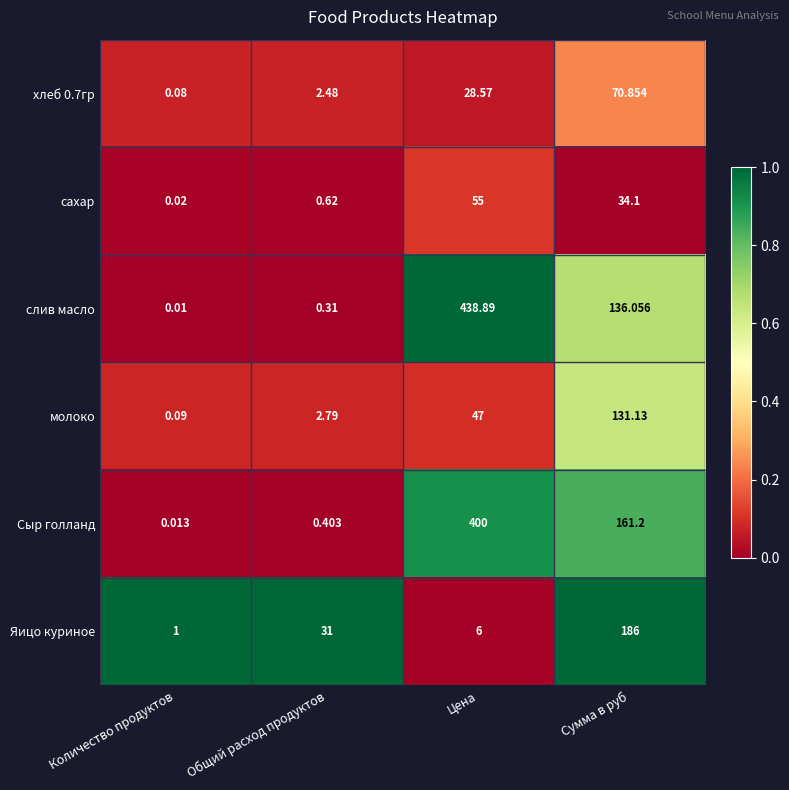

What is the greatest value displayed?

438.9